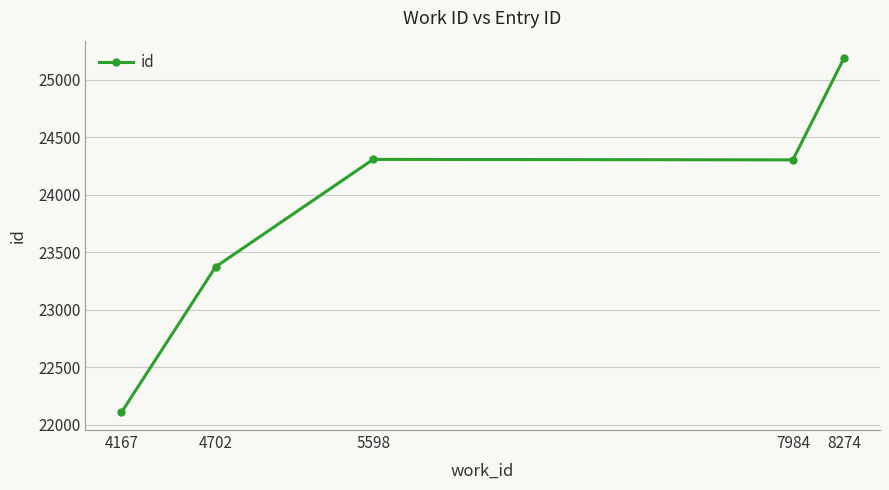

The chart shows a value of 5537 at 4167. True or false?

False